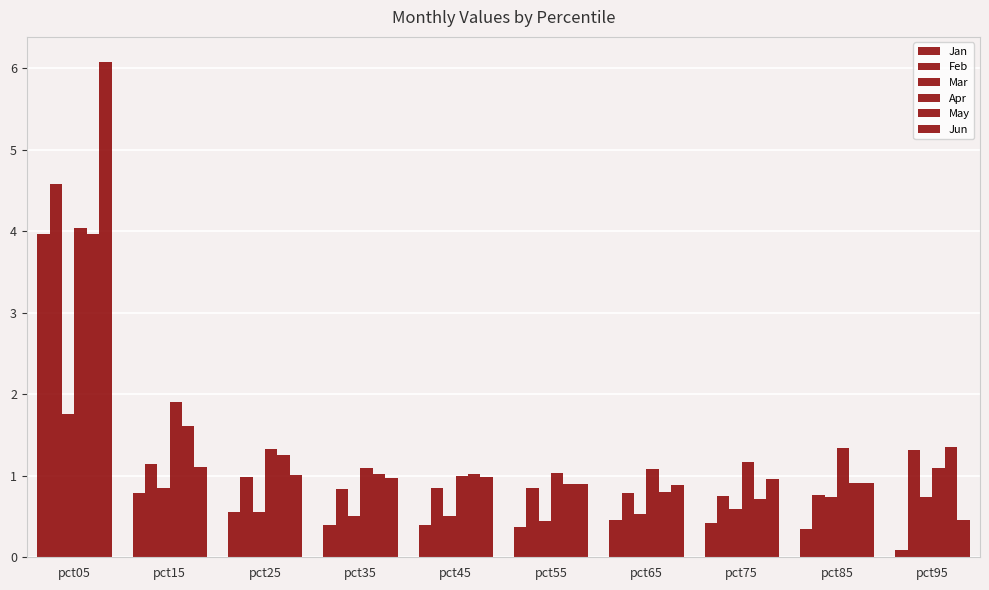

What is the difference between the maximum and minimum values in the May series?

3.3